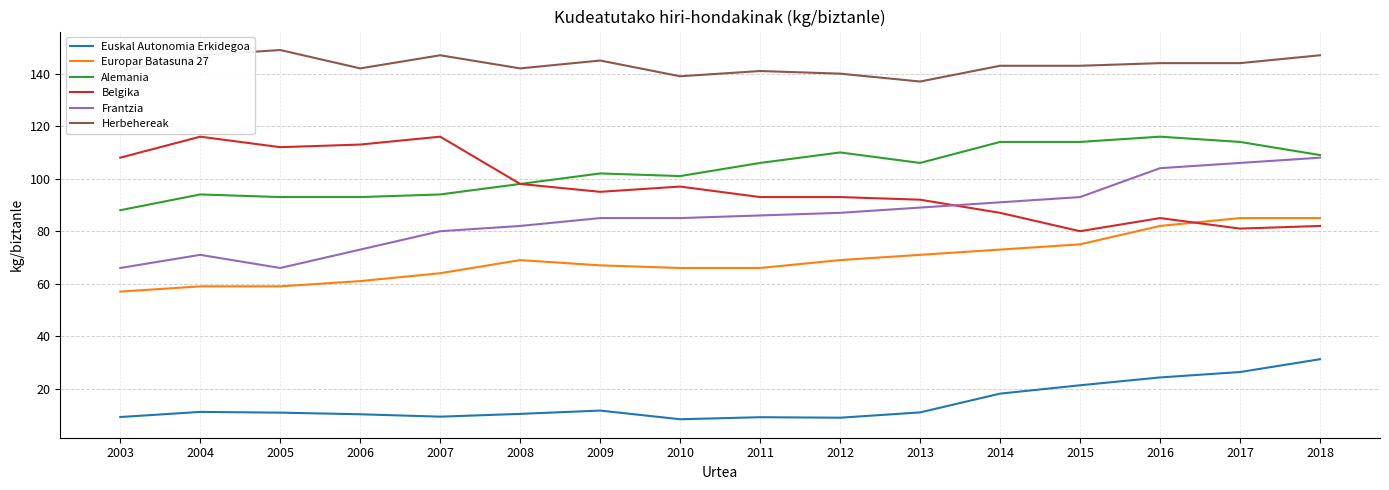

True or false: Herbehereak and Belgika intersect in this chart.

False